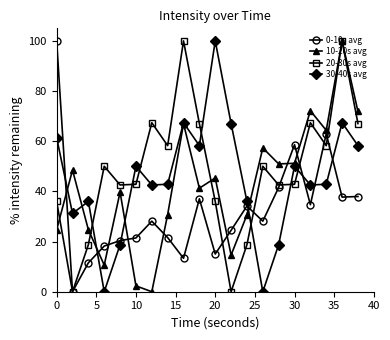

What is the highest value of the 20-30s avg series?

100.0